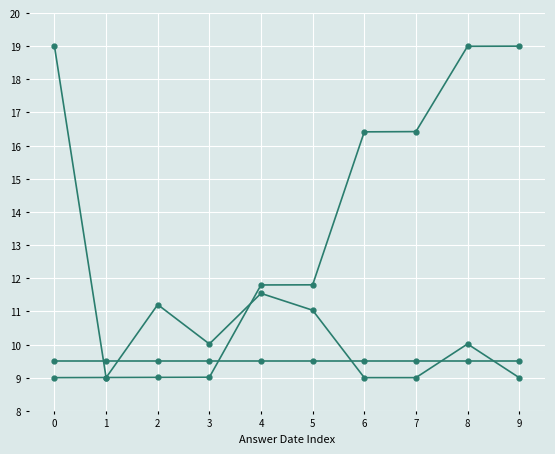

How many lines are shown in the chart?

3